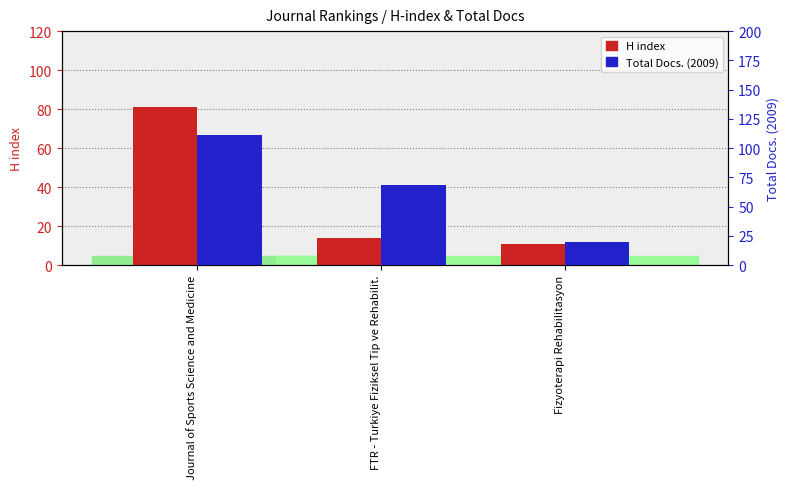

What is the smallest value displayed?

11